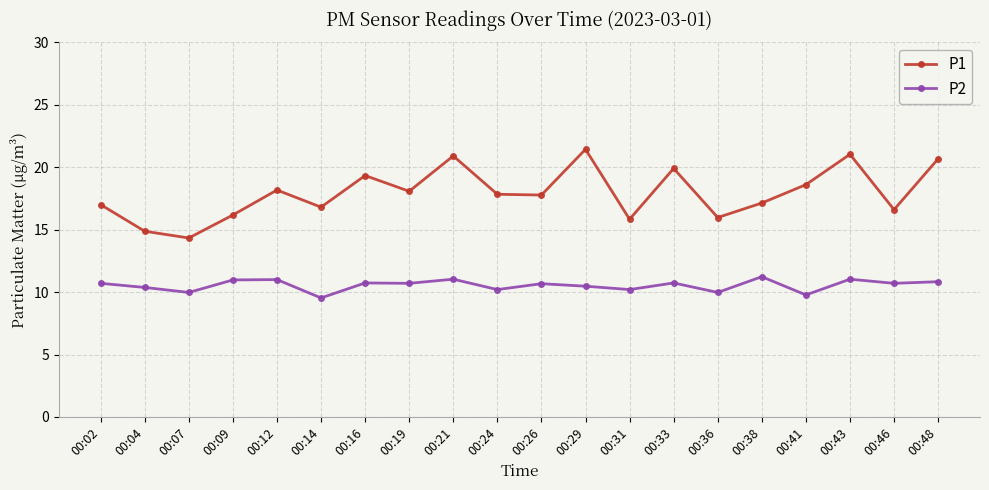

Which series has the widest spread of values?

P1